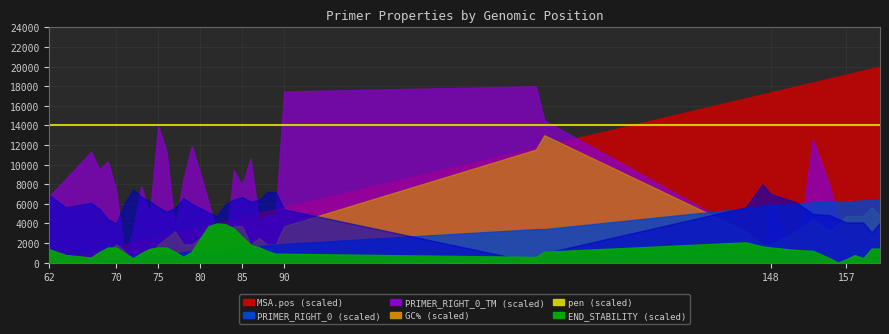

At which label does PRIMER_RIGHT_0_END_STABILITY first exceed 2?

62